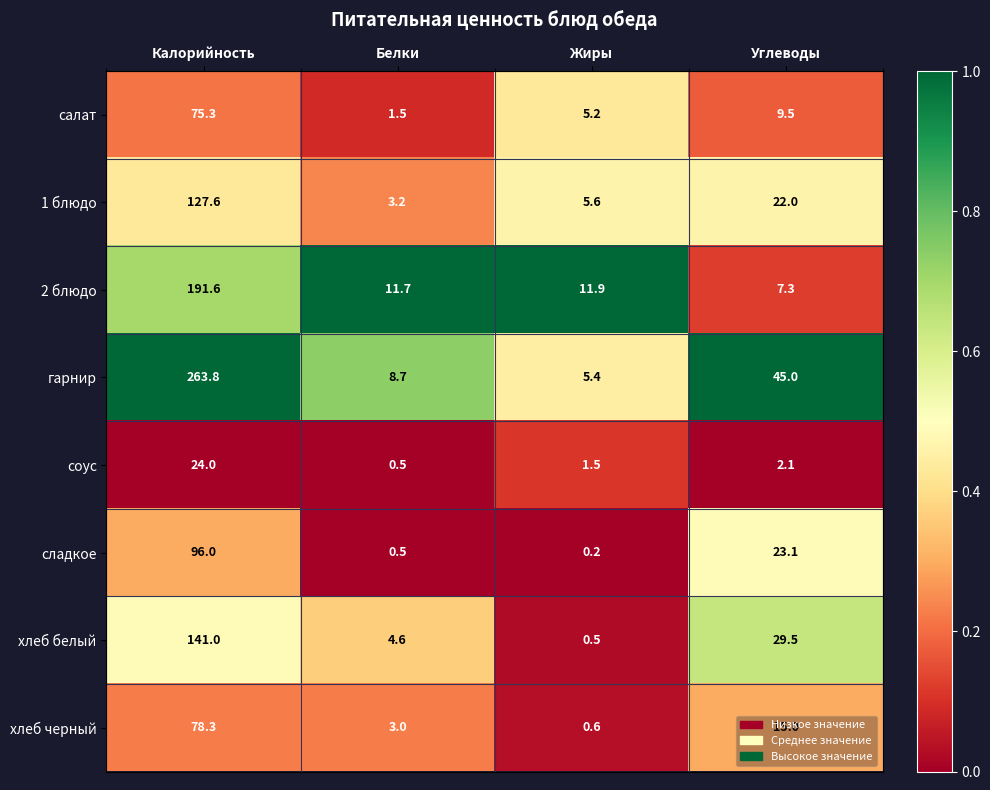

What is the difference between the maximum and minimum values in the хлеб черный series?

77.7